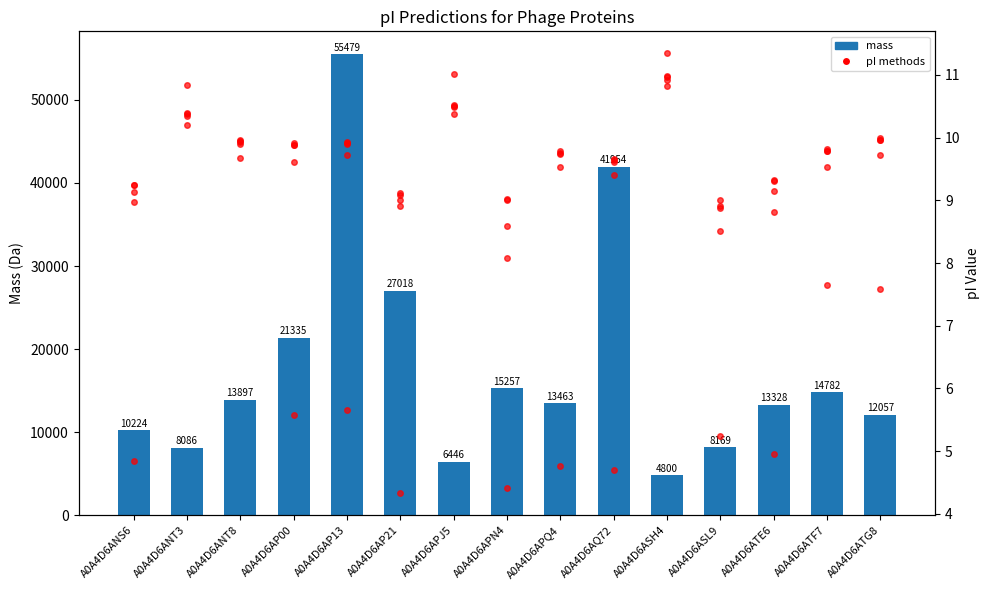

Are the bars horizontal?

No